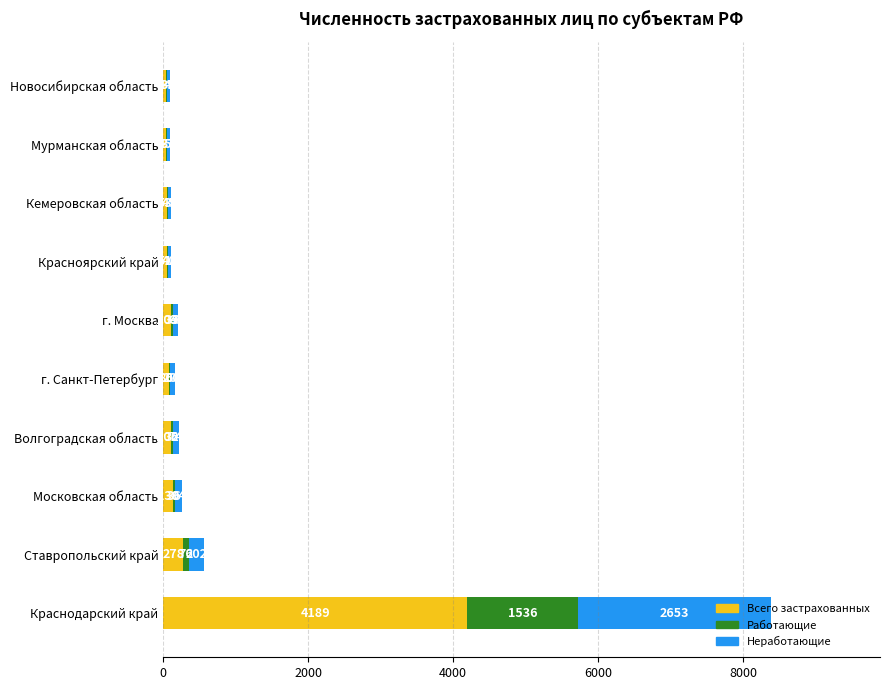

What is the total value across all series at Новосибирская область?

88